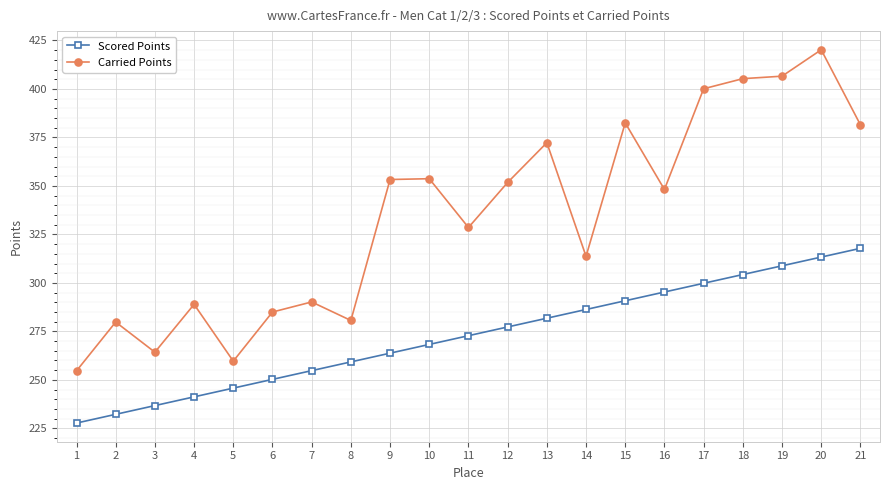

Read the Carried Points value at 19.

406.6